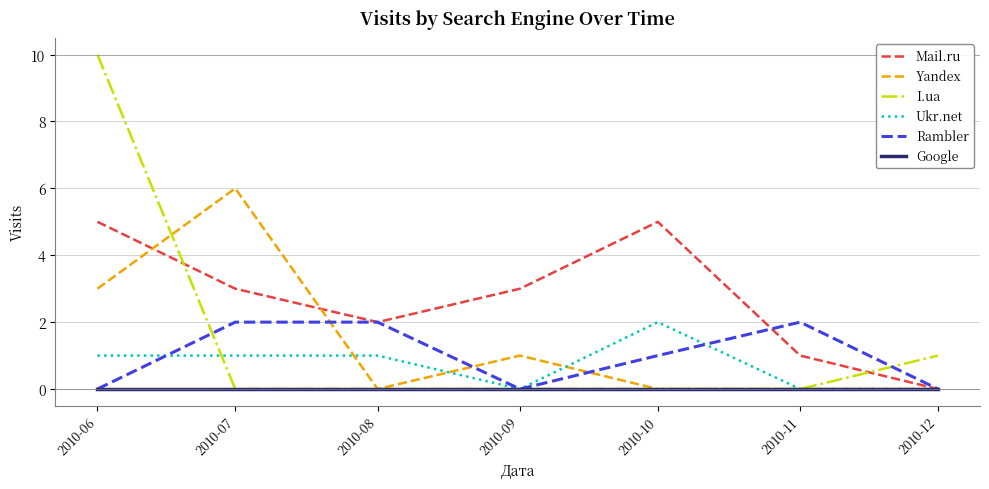

At which category is the sum across all series the highest?

2010-06